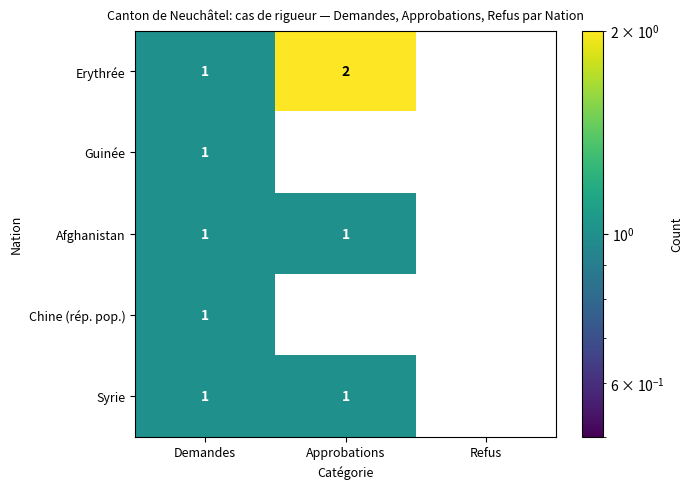

Reading left to right, list all the values displayed in this chart.

Erythrée: Demandes=1	Approbations=2	Refus=0
Guinée: Demandes=1	Approbations=0	Refus=0
Afghanistan: Demandes=1	Approbations=1	Refus=0
Chine (rép. pop.): Demandes=1	Approbations=0	Refus=0
Syrie: Demandes=1	Approbations=1	Refus=0